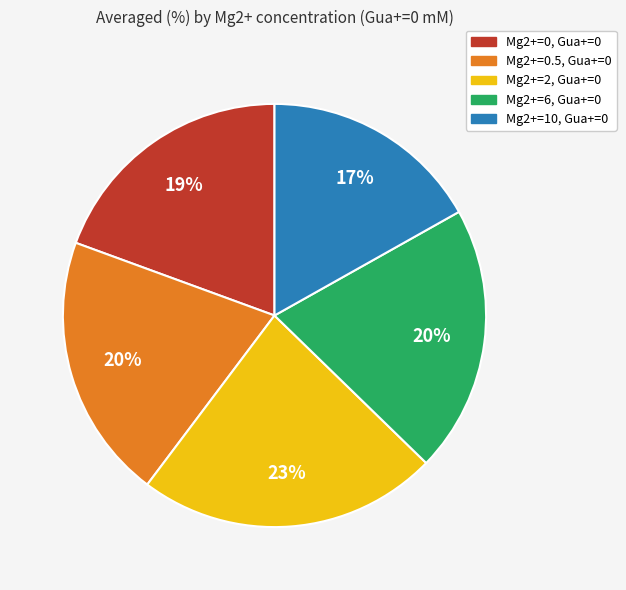

To the nearest percent, what is the difference between the Mg2+=2, Gua+=0 and Mg2+=0.5, Gua+=0 slice percentages?

3%